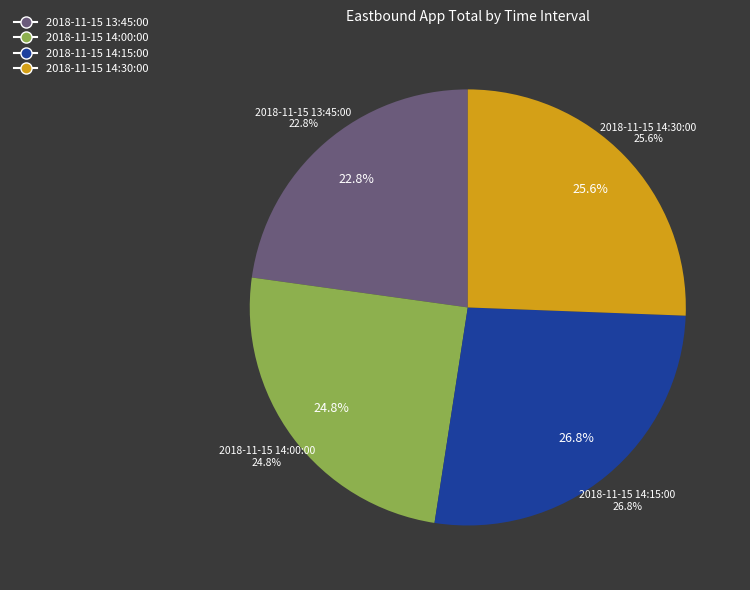

Do 2018-11-15 14:30:00 and 2018-11-15 14:15:00 together represent more than half of the pie?

Yes